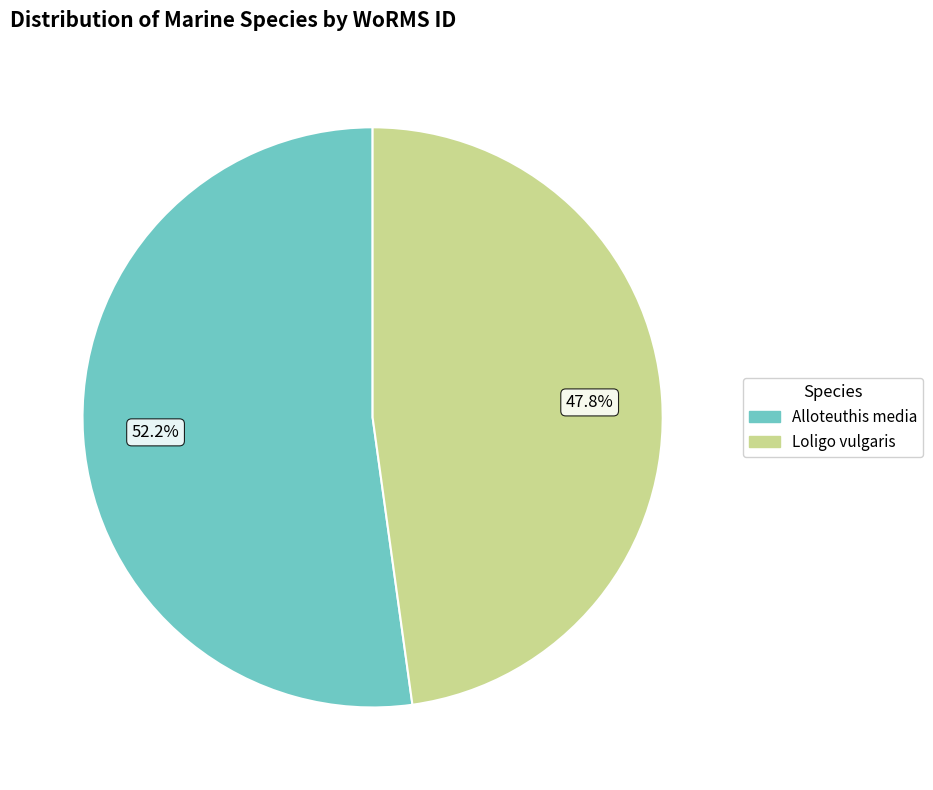

True or false: Alloteuthis media accounts for 63% of the total.

False